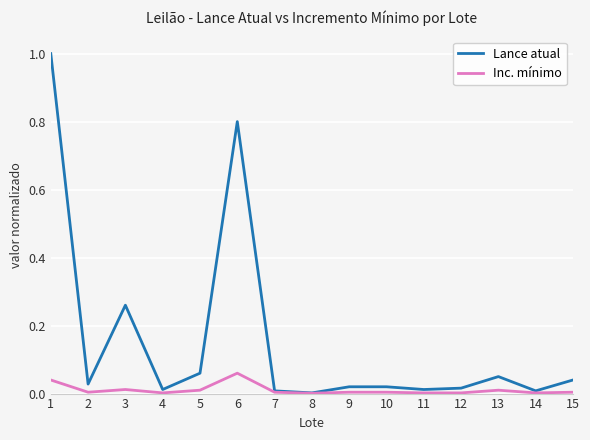

Rank the series by their maximum value, from lowest to highest.

Inc. mínimo, Lance atual